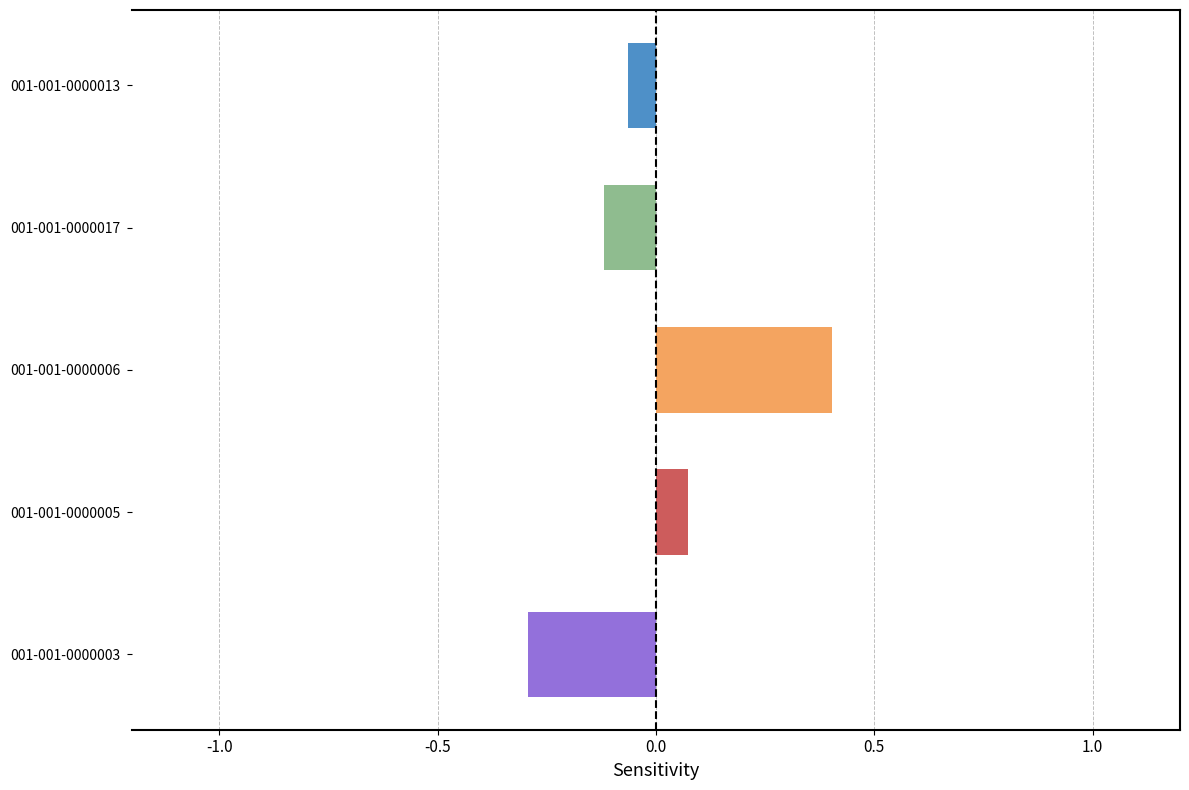

Rank the categories by value from lowest to highest.

001-001-0000003, 001-001-0000017, 001-001-0000013, 001-001-0000005, 001-001-0000006